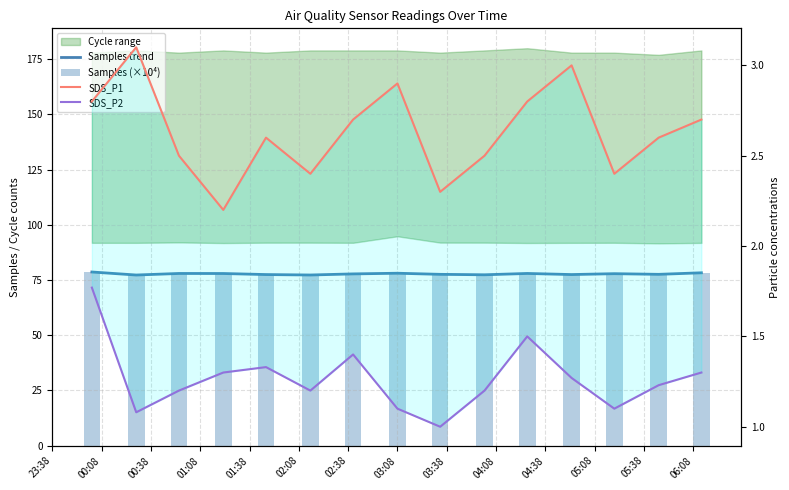

The value of SDS_P1 at 03:08 is 2.9. True or false?

True